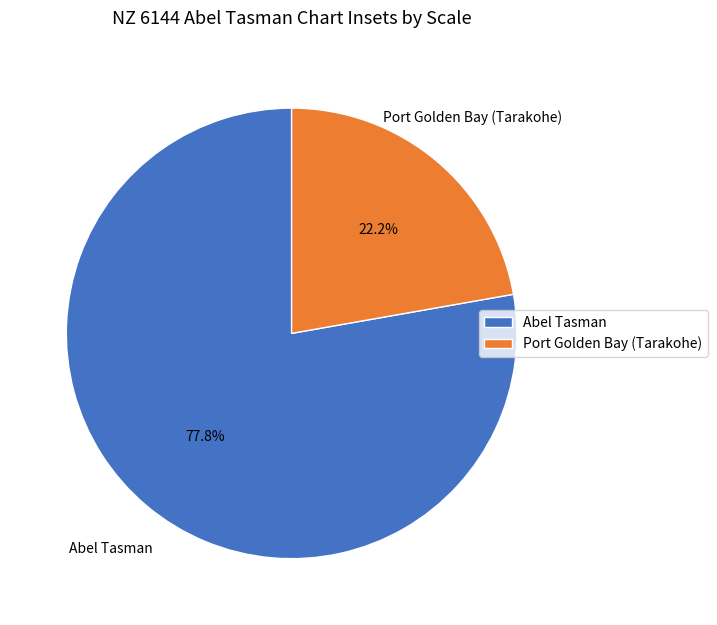

Is there any slice that represents more than half of the pie?

Yes